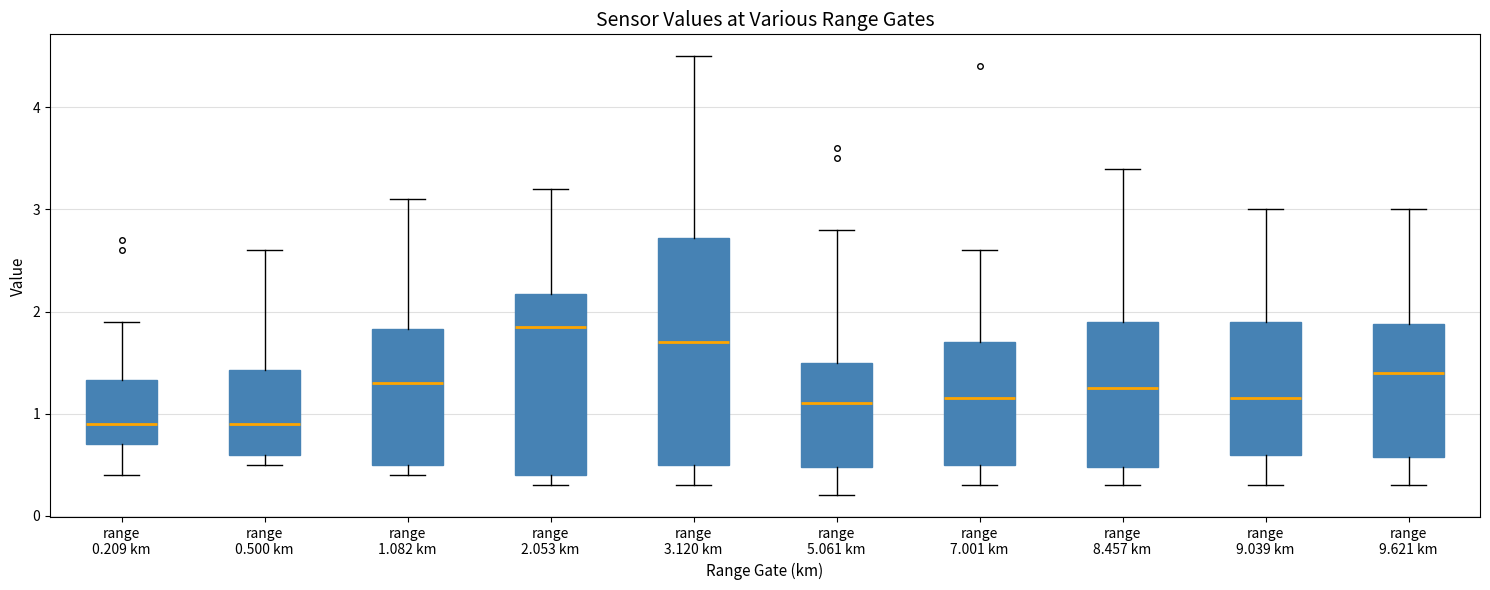

Which box's median line is the highest?

range 2.053 km